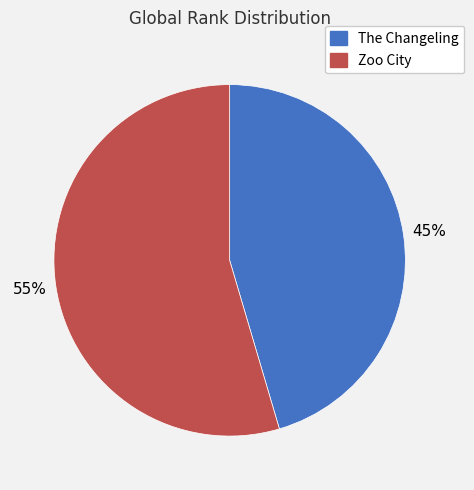

The The Changeling slice represents 45% of the pie. True or false?

True